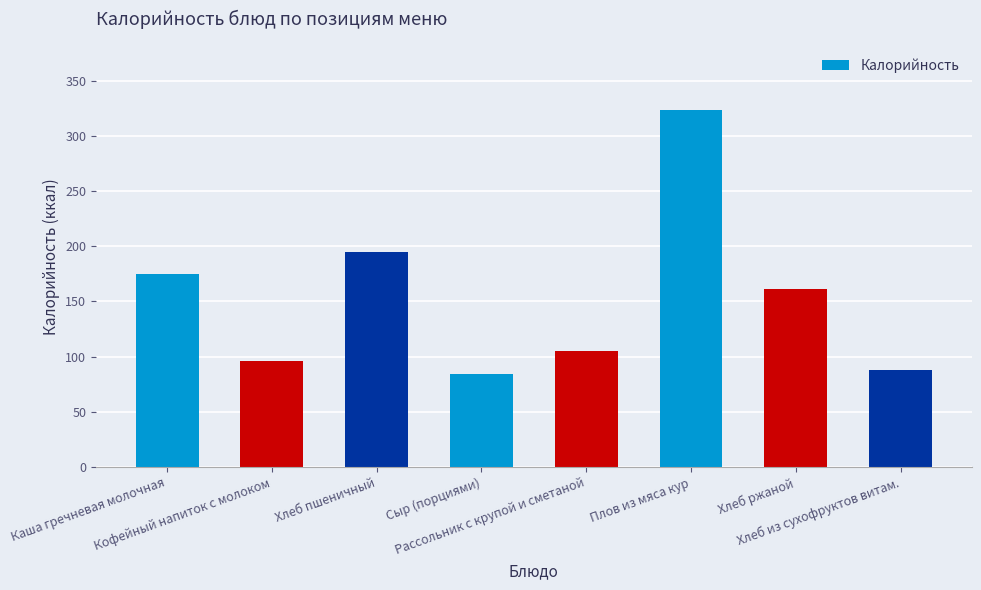

What is the value of the 2nd bar from the left?

96.0